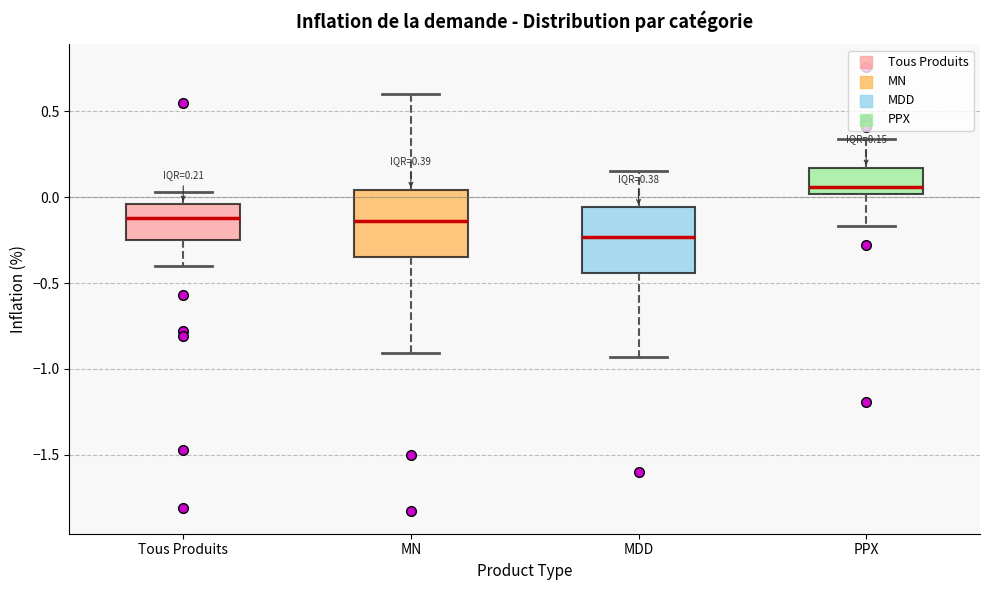

Which box's median line is the highest?

PPX